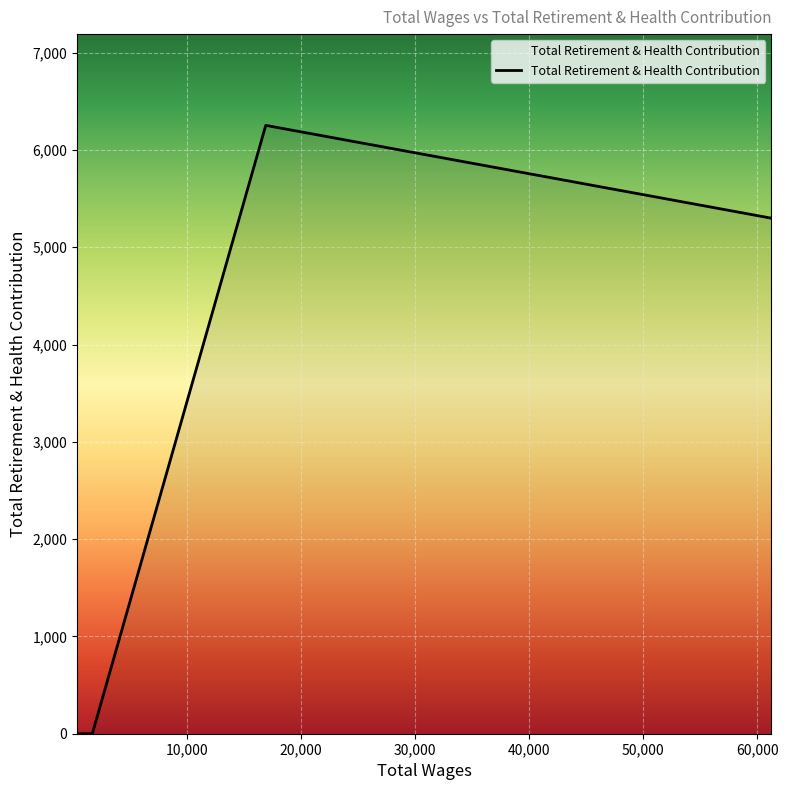

What is the greatest value displayed?

6253